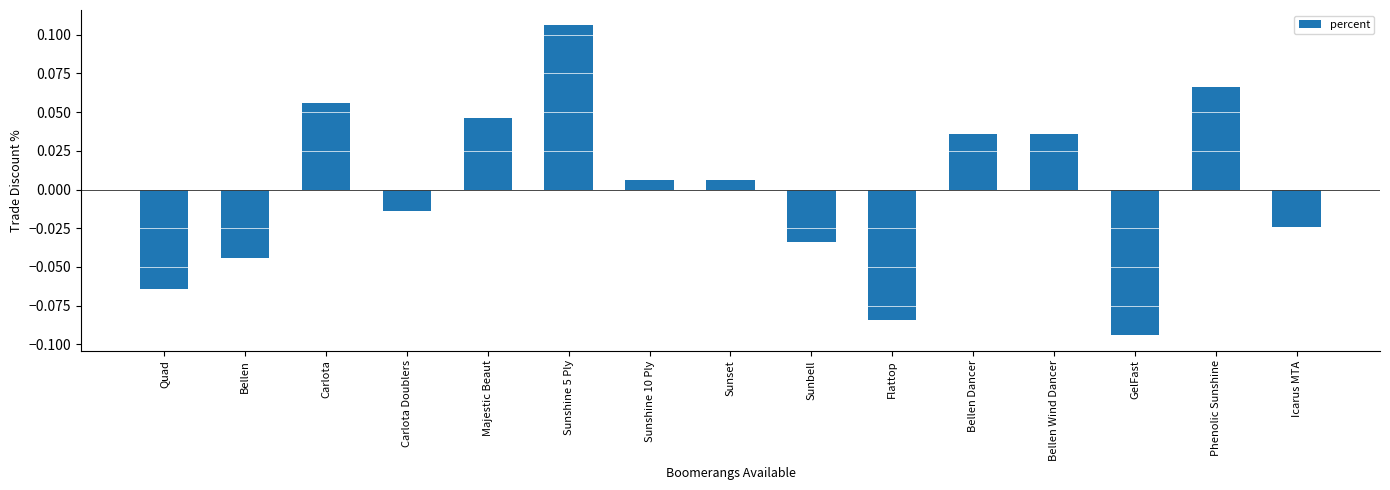

What is the difference between the values at Sunshine 5 Ply and GelFast?

0.2